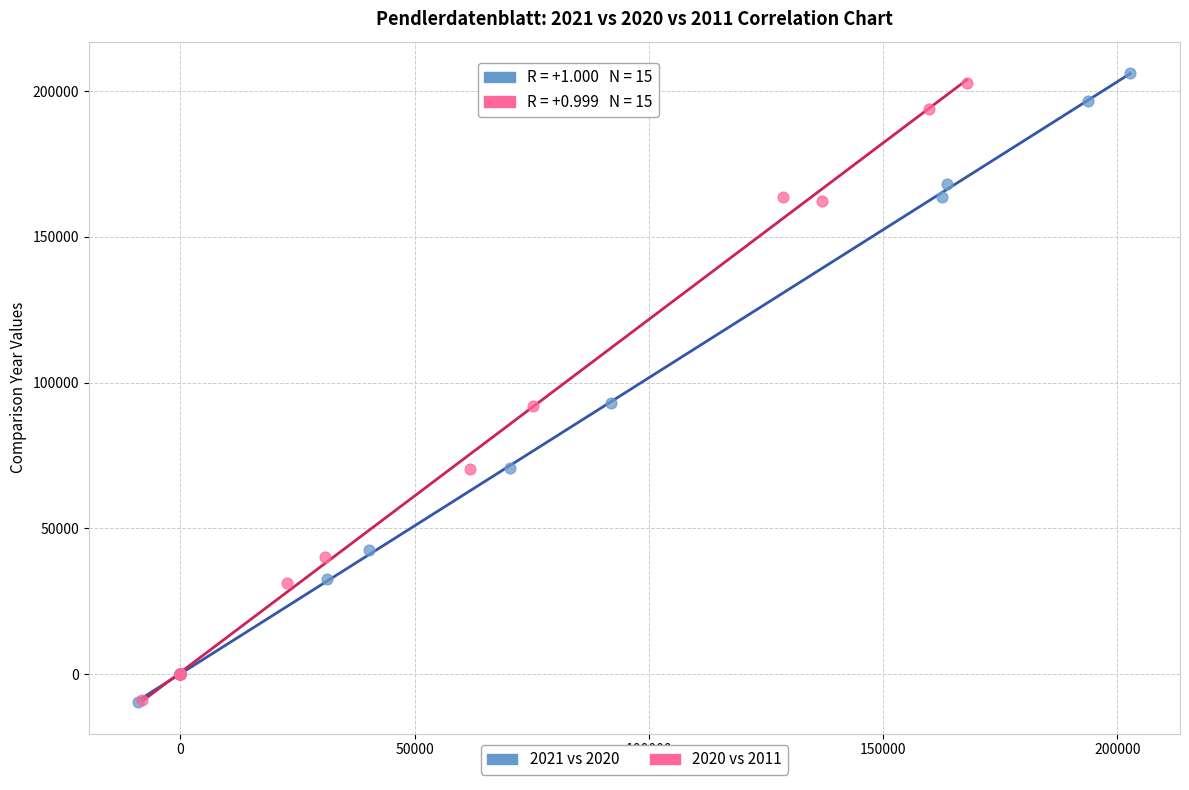

What are all the series names shown in the legend?

2021 vs 2020, 2020 vs 2011